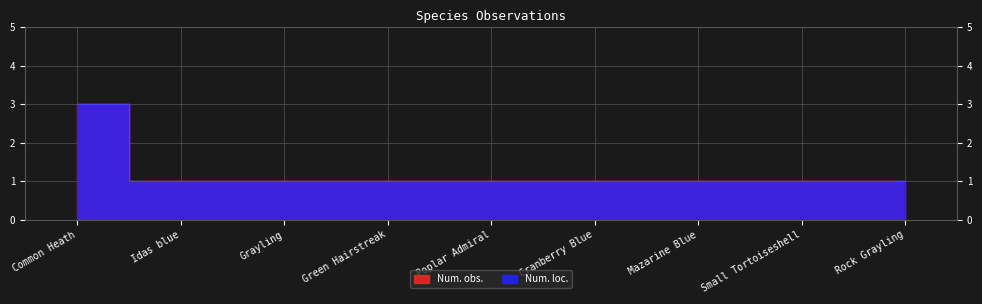

Reading left to right, extract all data points from this chart.

Num. loc.: 3	1	1	1	1	1	1	1	1
Num. obs.: 3	1	1	1	1	1	1	1	1